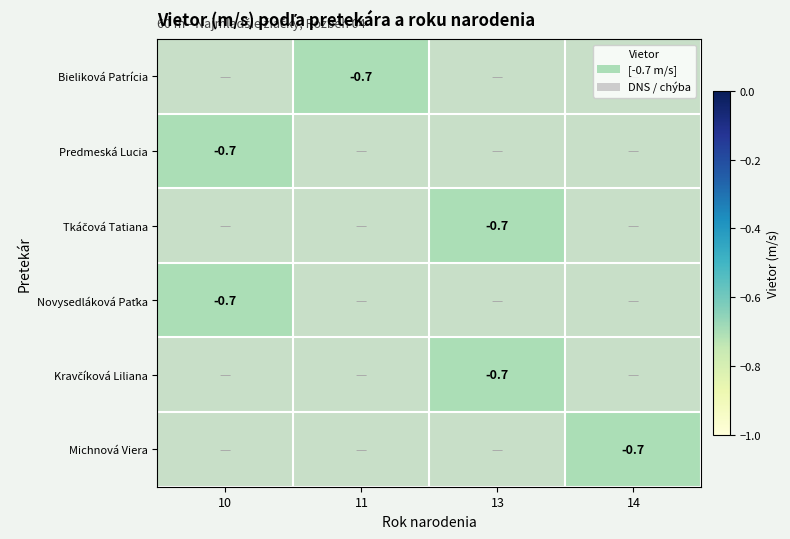

Rank the series by their average value, from highest to lowest.

Bieliková Patrícia, Predmeská Lucia, Tkáčová Tatiana, Novysedláková Paťka, Kravčíková Liliana, Michnová Viera